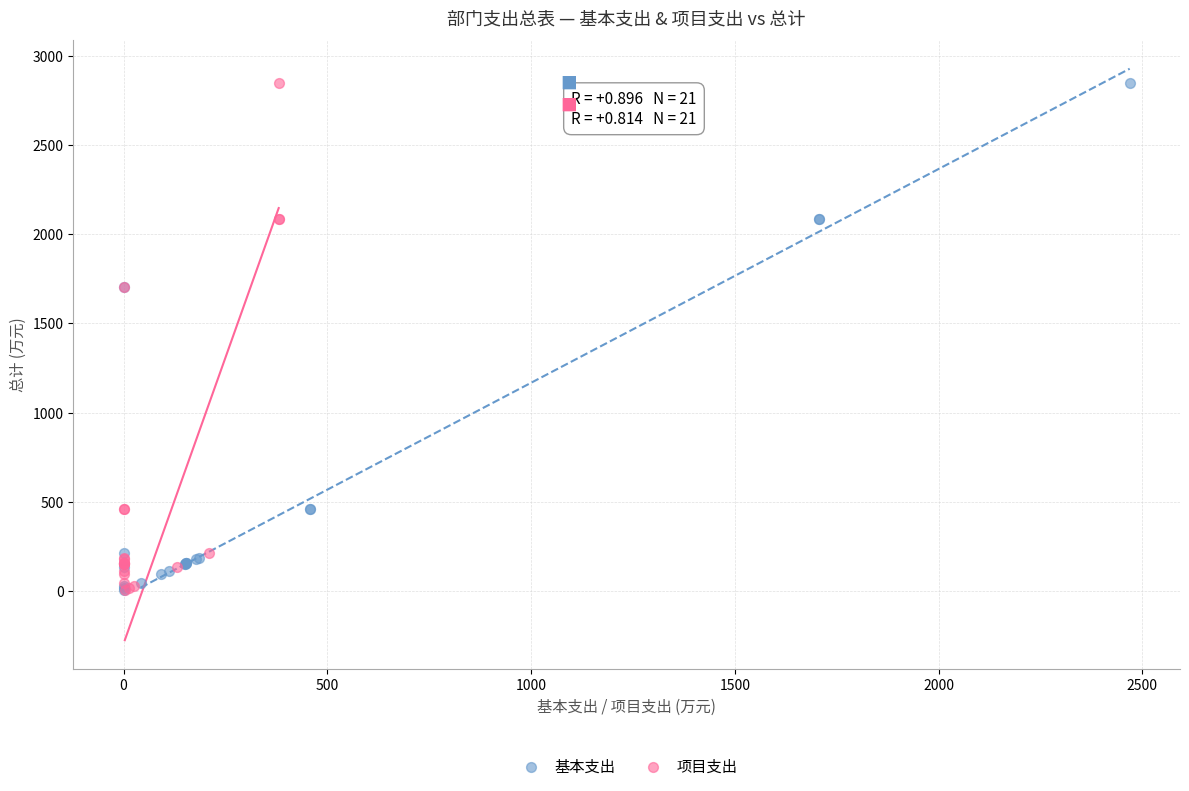

What are all the series names shown in the legend?

基本支出, 项目支出